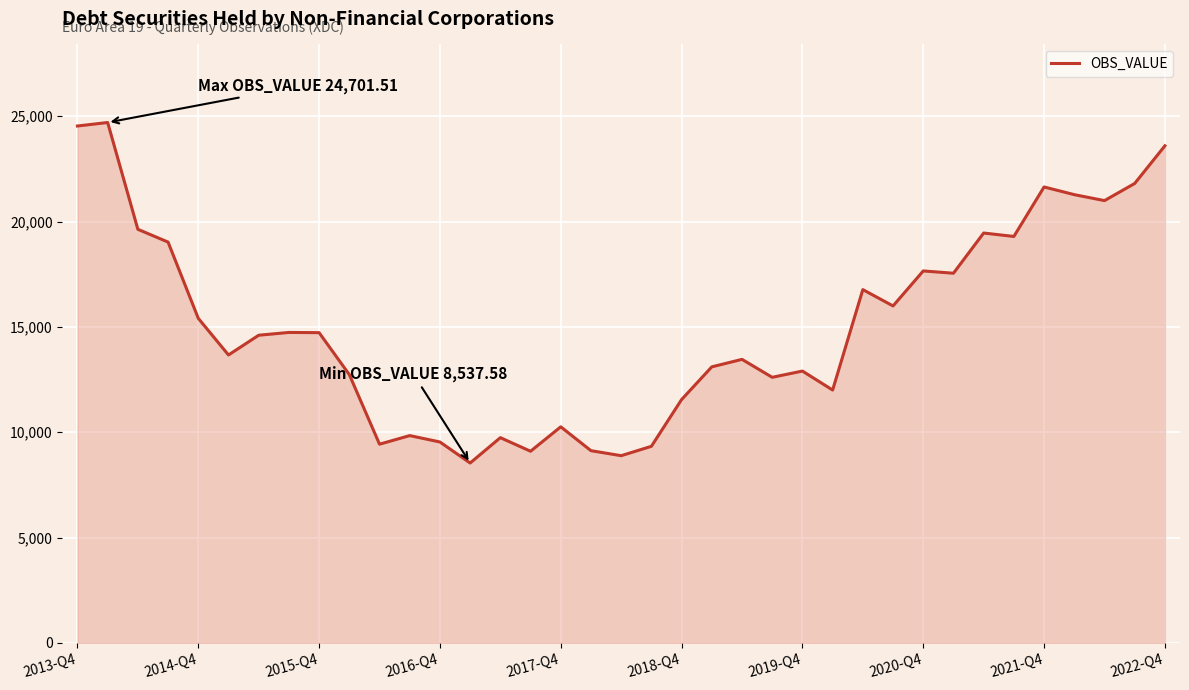

What is the difference between the maximum and minimum values?

16163.9